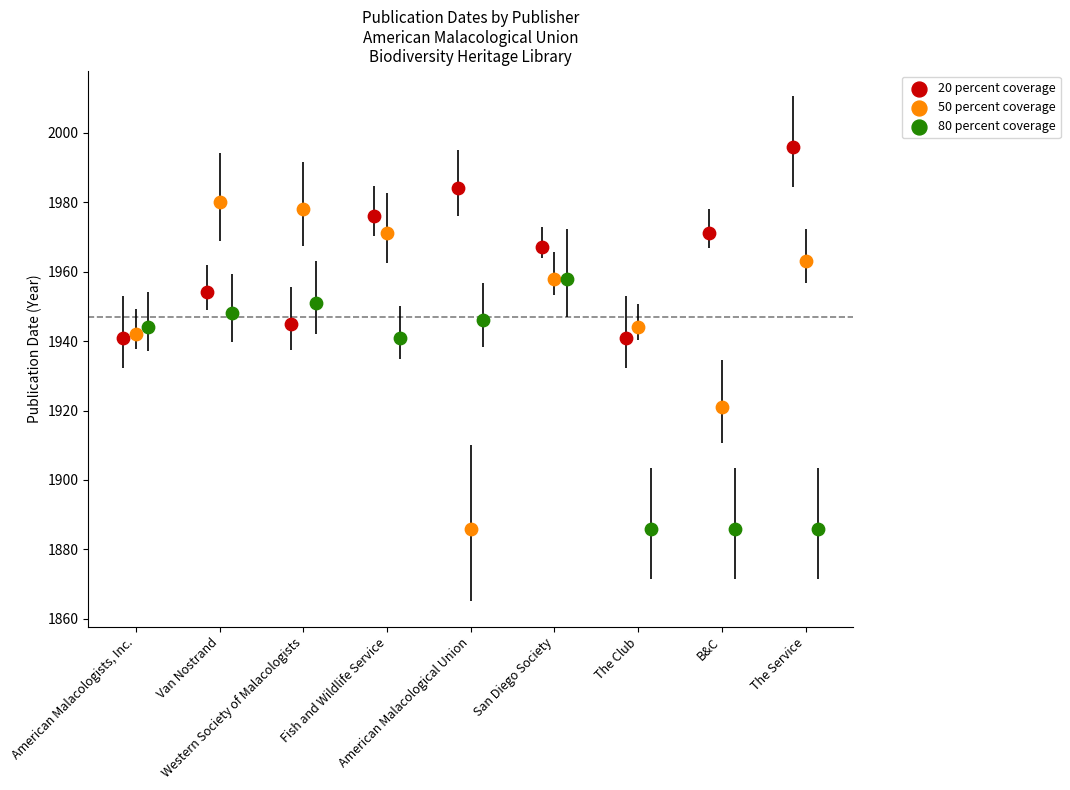

Which series reaches the maximum Y coordinate?

20 percent coverage